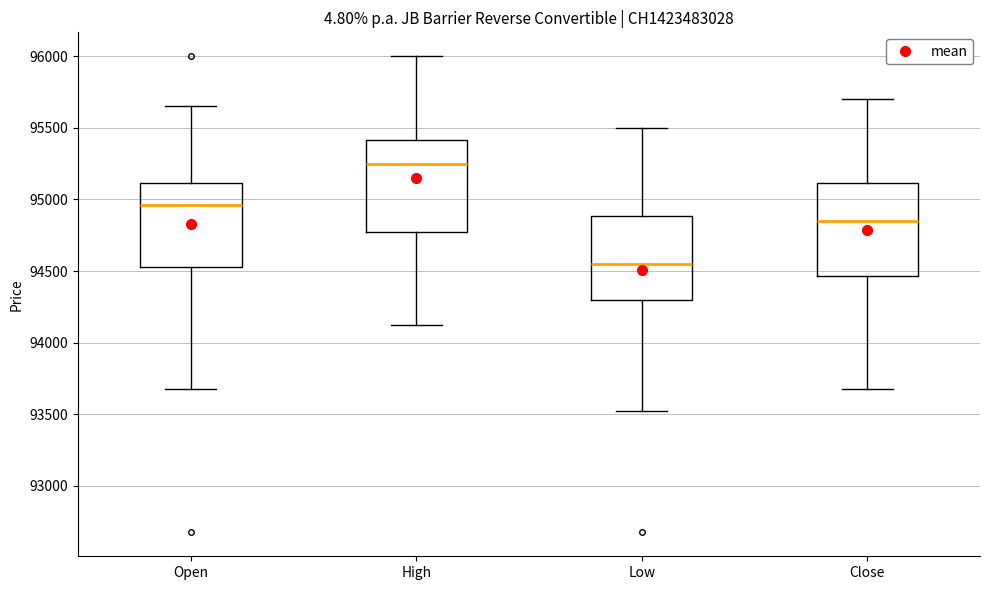

Where does the median line of the box for Open sit on the y-axis? The values are not printed on the chart, so give them approximately, as read against the axis.

94950